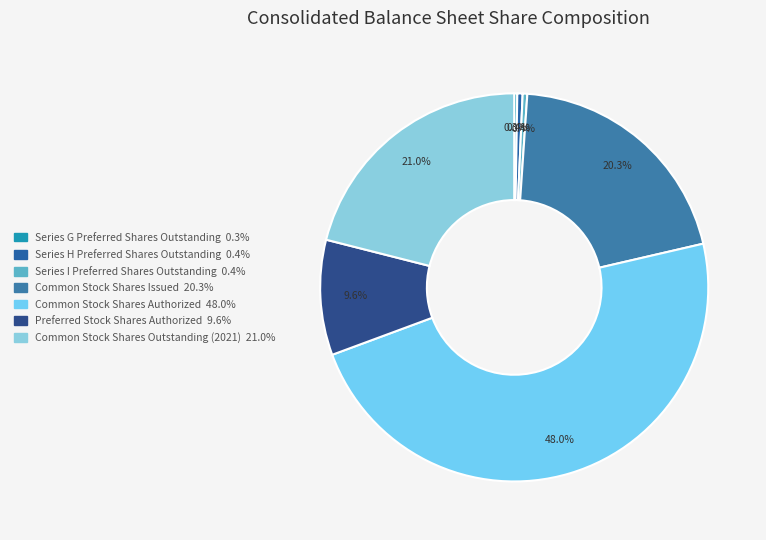

Is there any slice that represents more than half of the pie?

No